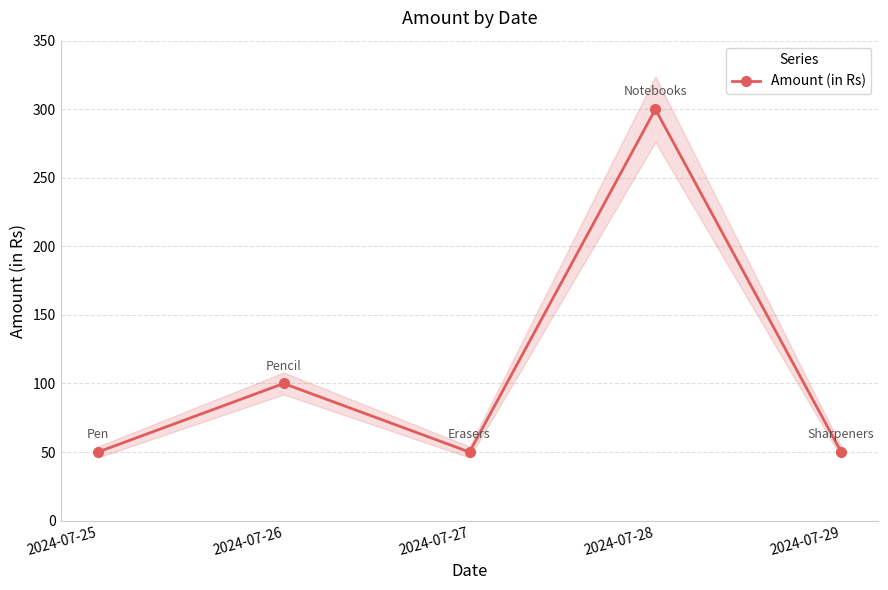

What is the change in value from 2024-07-25 to 2024-07-26?

+50